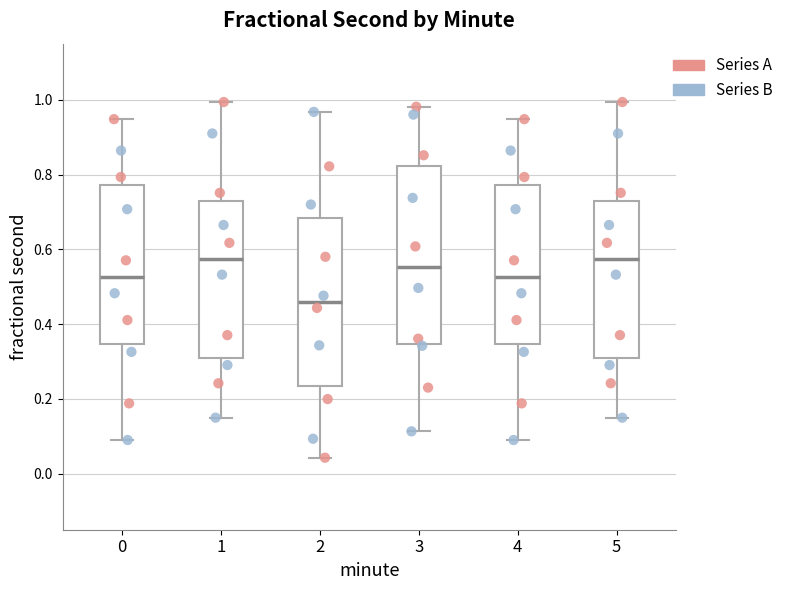

Which box is the tallest, from its lower edge to its upper edge?

3